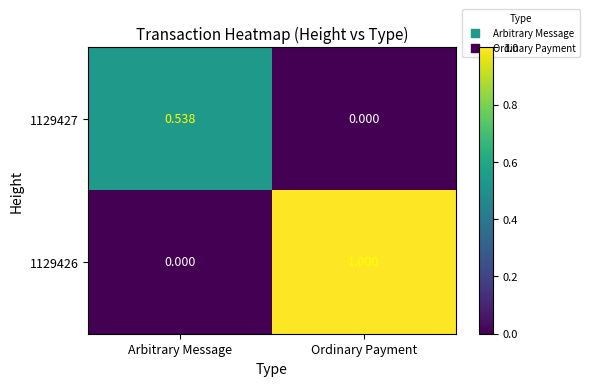

Where is 1129426 nearest to the value 0?

Arbitrary Message